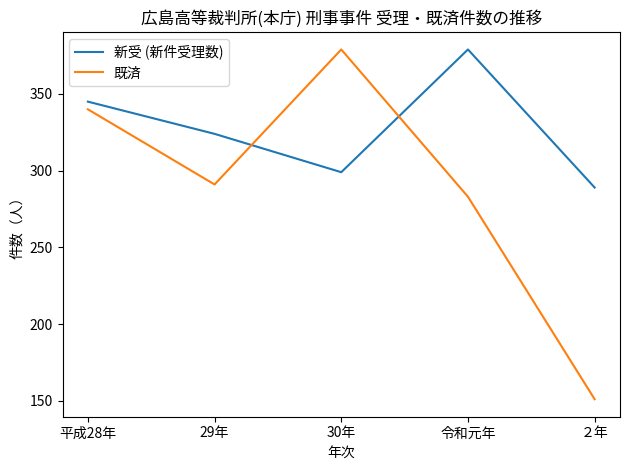

What is the sum of the 新受 (新件受理数) values at 平成28年 and 令和元年?

724